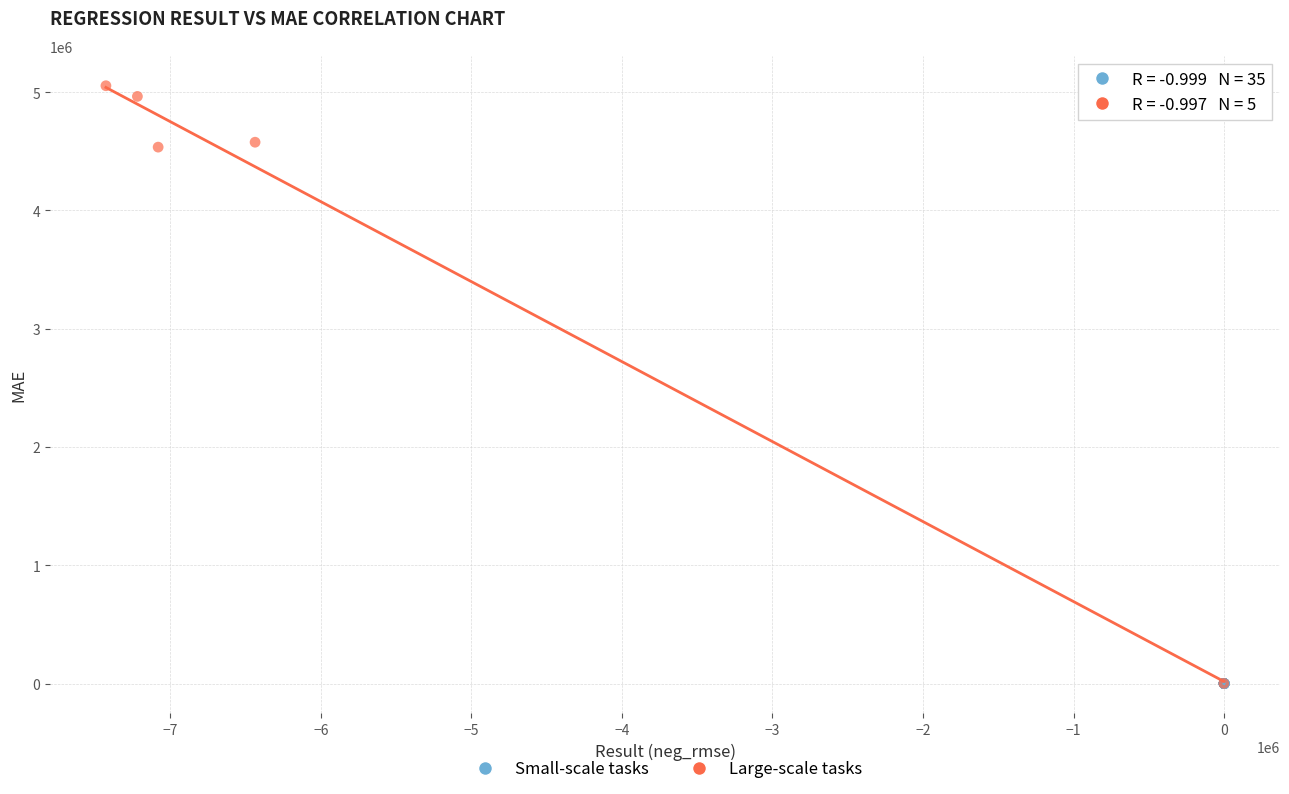

Which series contains the highest Y value?

Large-scale tasks